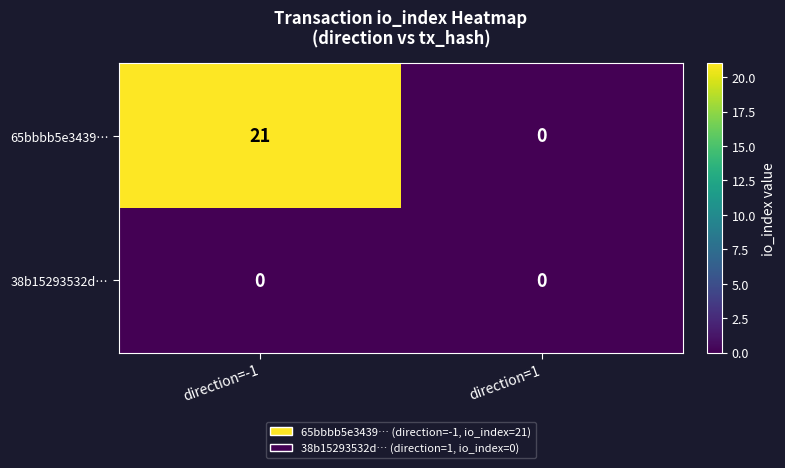

Which series has the widest spread of values?

65bbbb5e3439…